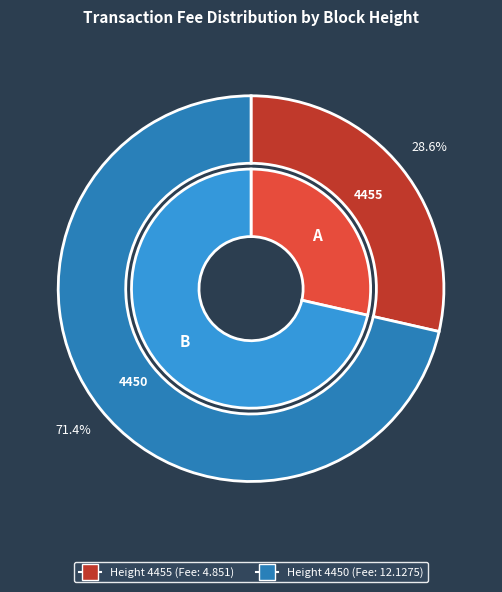

To the nearest percent, what portion does Height 4455 represent?

29%